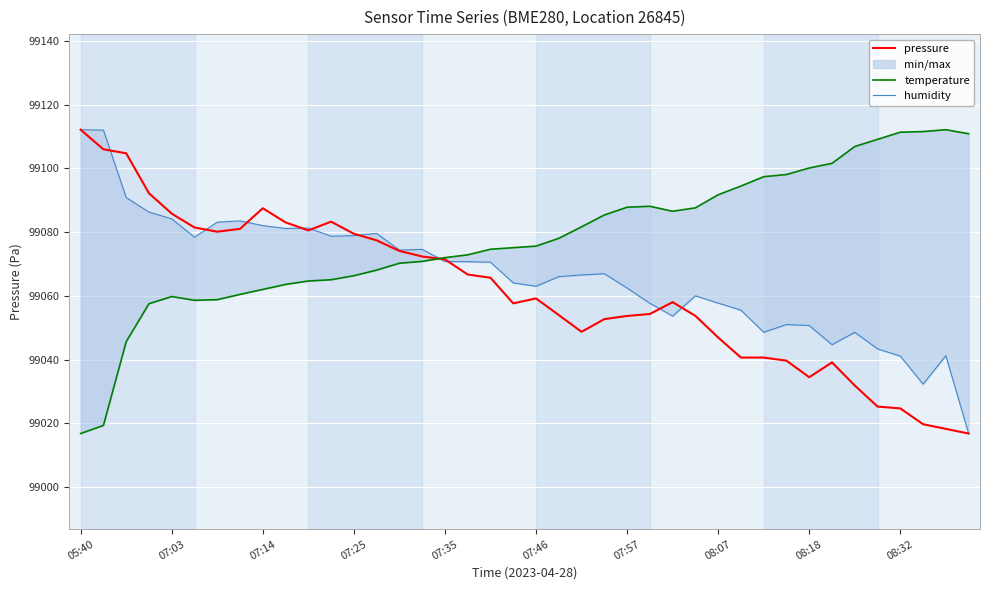

What is the value of the humidity point at the 31st from the left?

99048.6